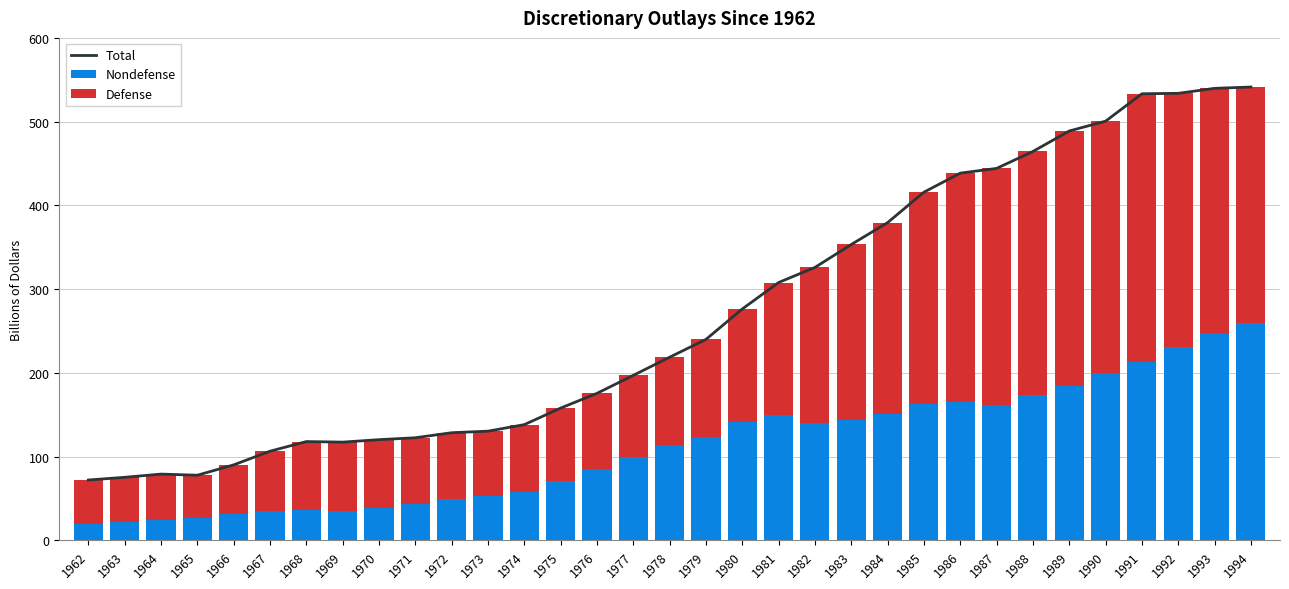

How many distinct data groups are displayed?

3